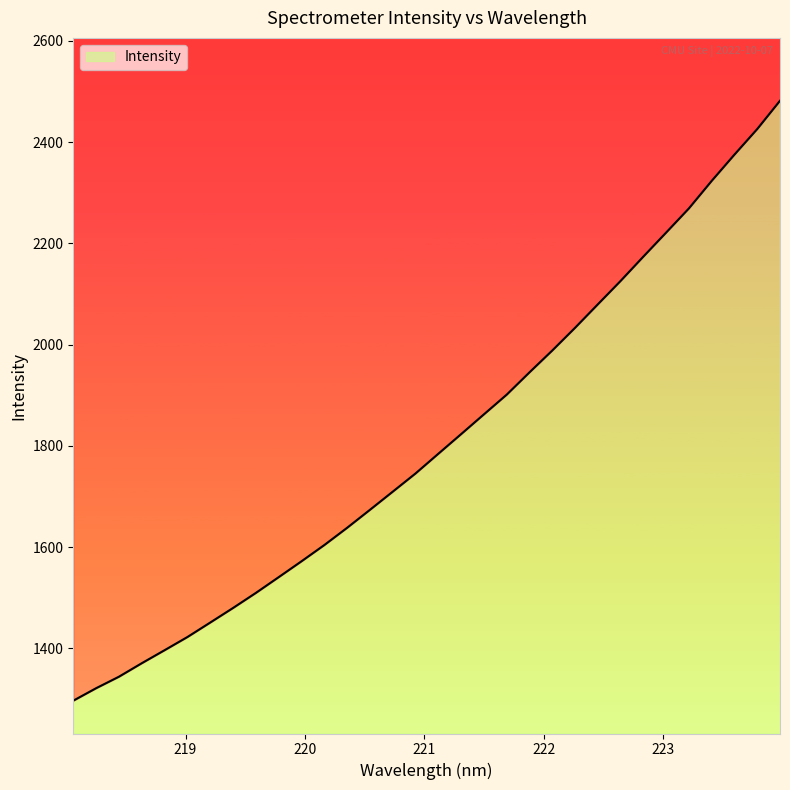

The chart shows a value of 534.0 at 219.9712. True or false?

False